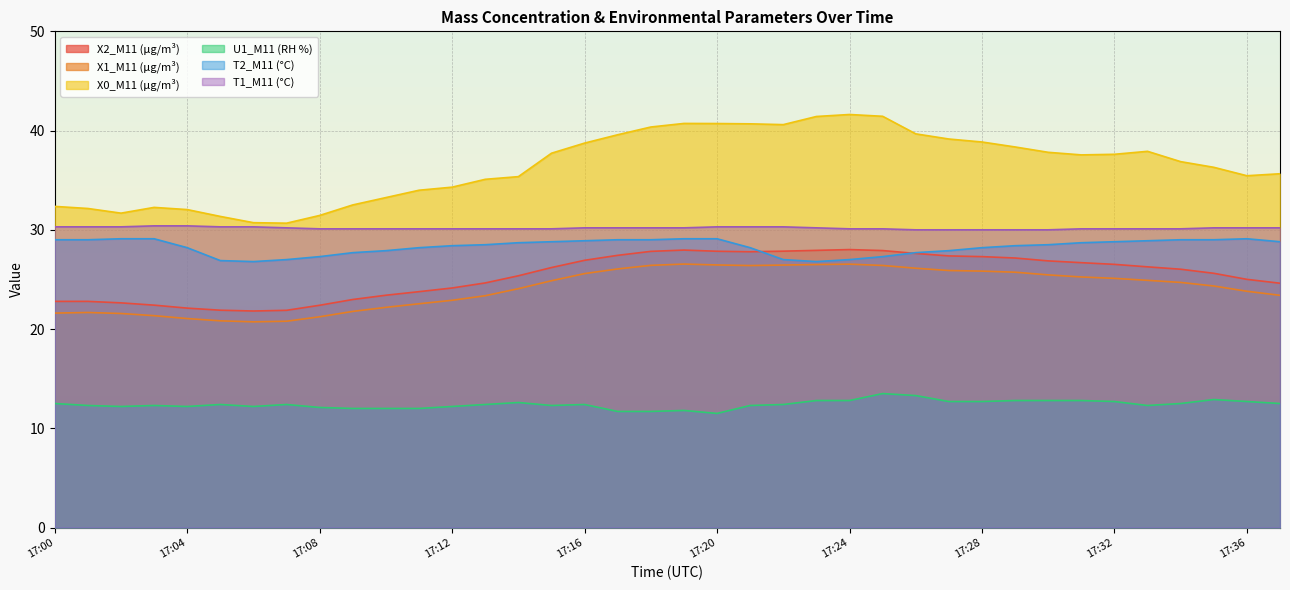

At how many categories does at least one series exceed 21?

38